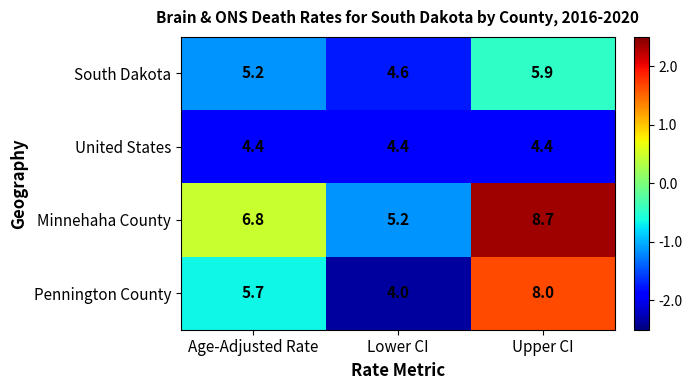

What is the sum of the Minnehaha County values at Upper CI and Age-Adjusted Rate?

15.5